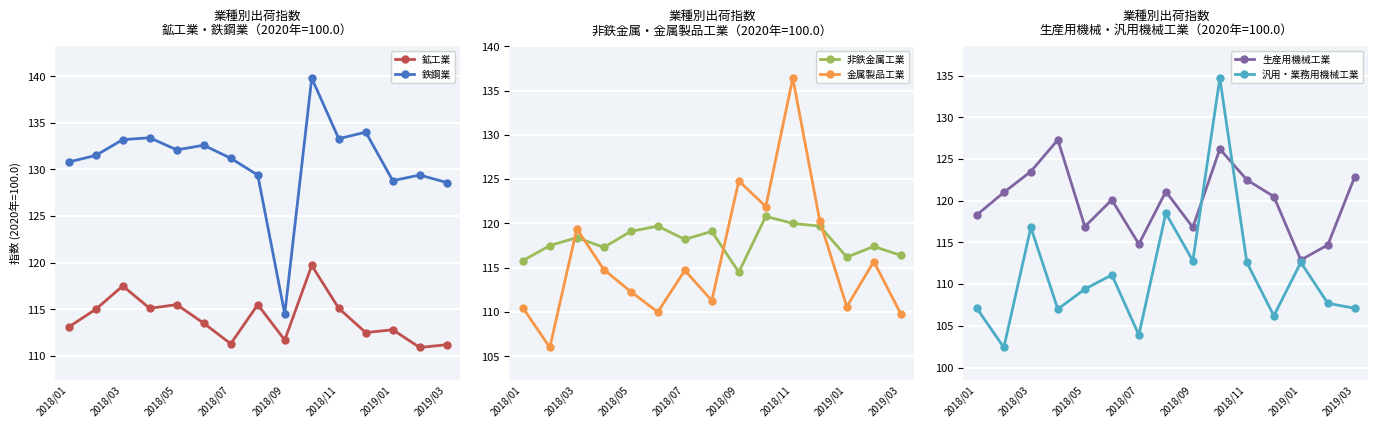

What is the value of the 金属製品工業 point at the 15th from the left?

109.8